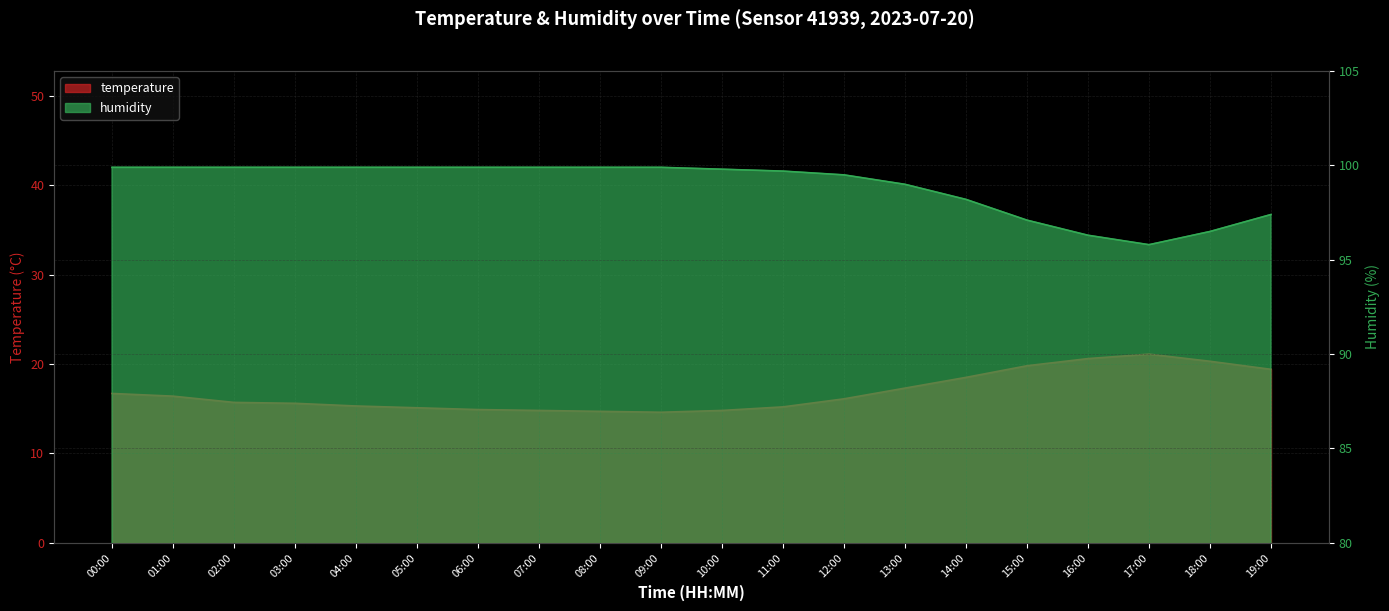

True or false: temperature and humidity cross at least once.

False